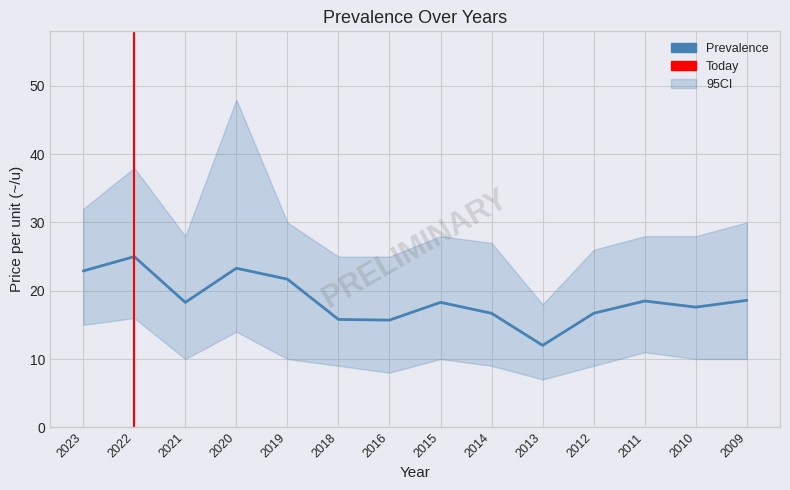

Between 2020 and 2018, which series saw the biggest shift?

CI_high